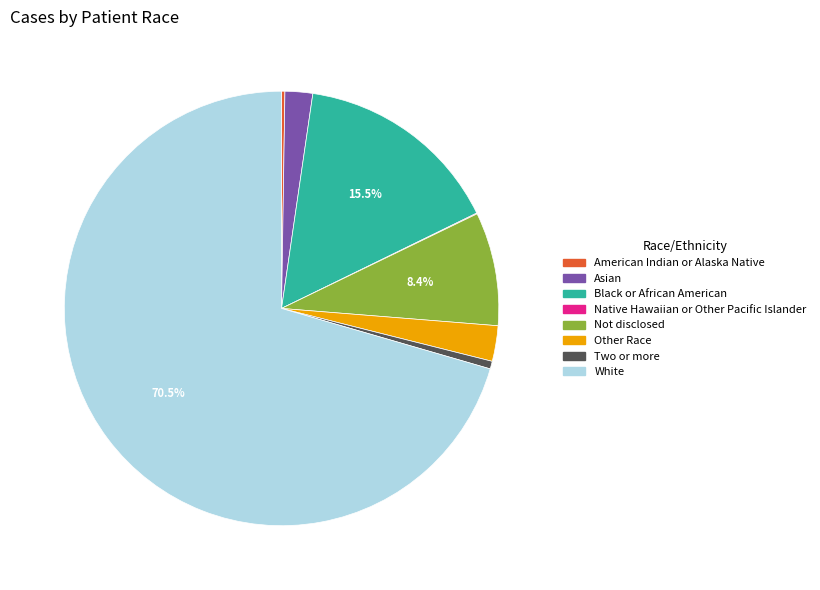

Approximately how many times larger is the value at White compared to Two or more?

123.2